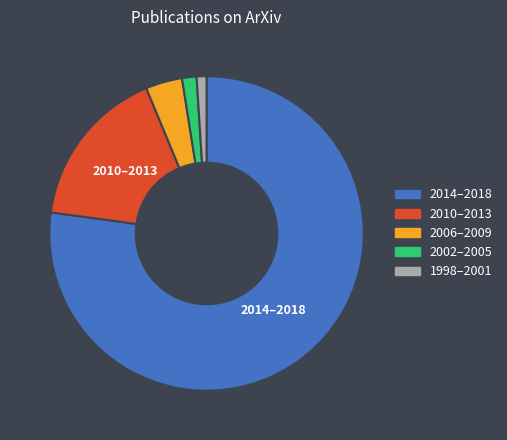

How many slices are in this pie chart?

5